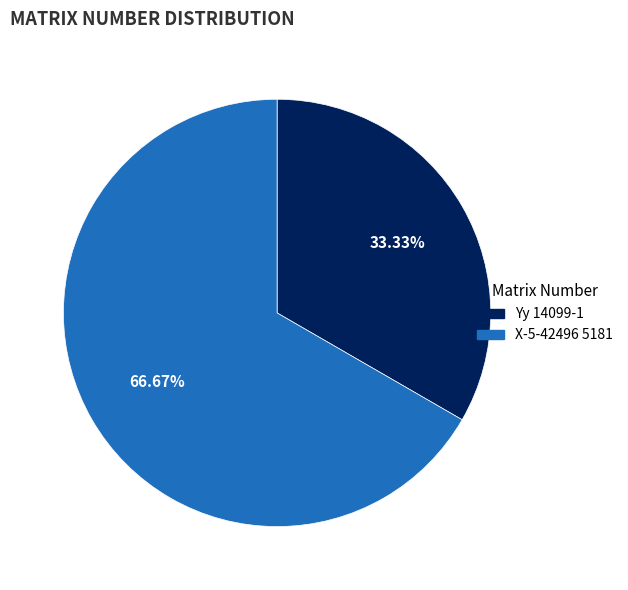

Approximately how many times larger is the value at X-5-42496 5181 compared to Yy 14099-1?

2.0